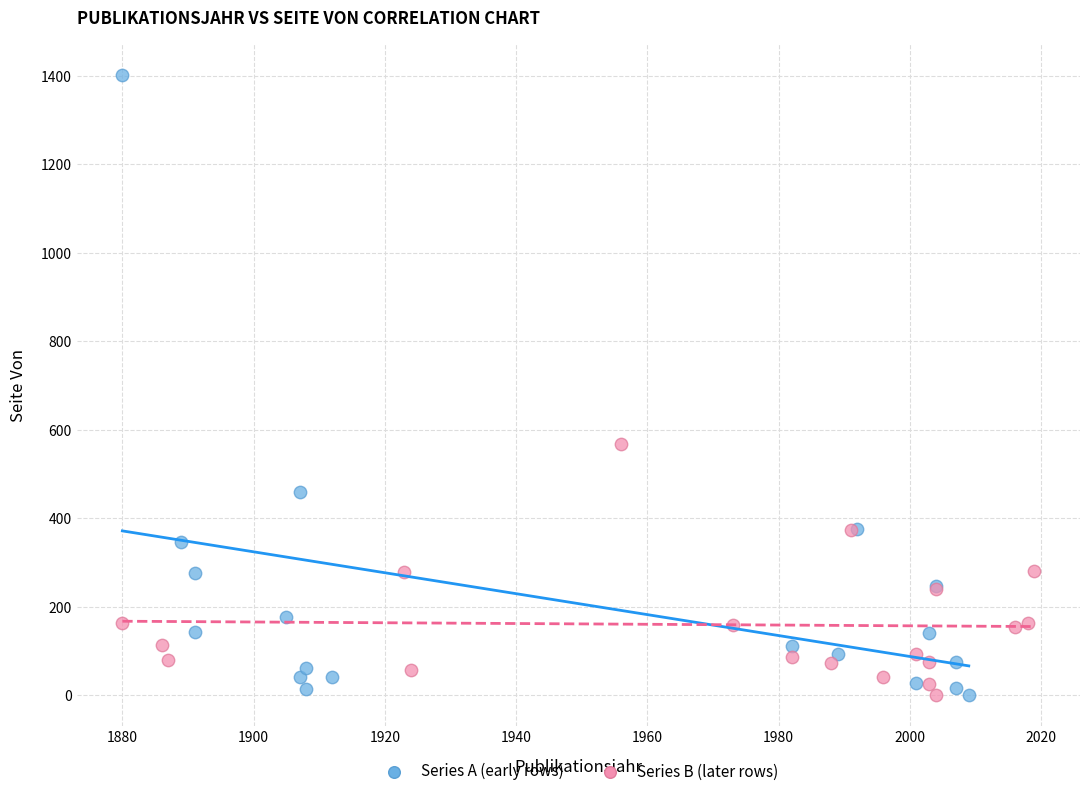

What are all the series names shown in the legend?

Series A (early rows), Series B (later rows)